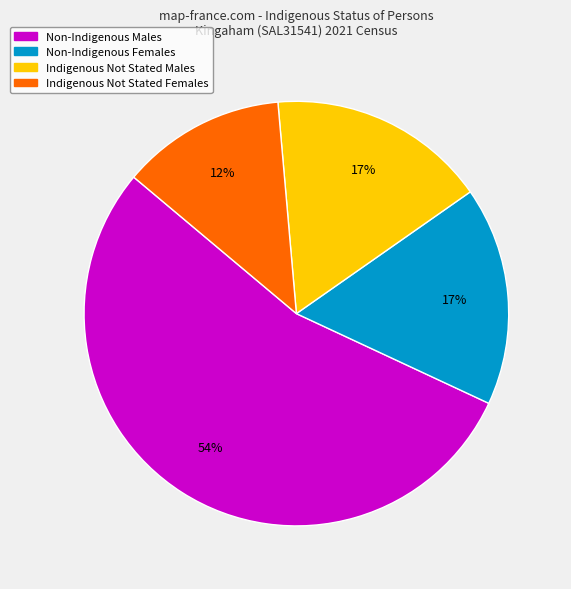

Does Non-Indigenous Females represent more than half of the total?

No